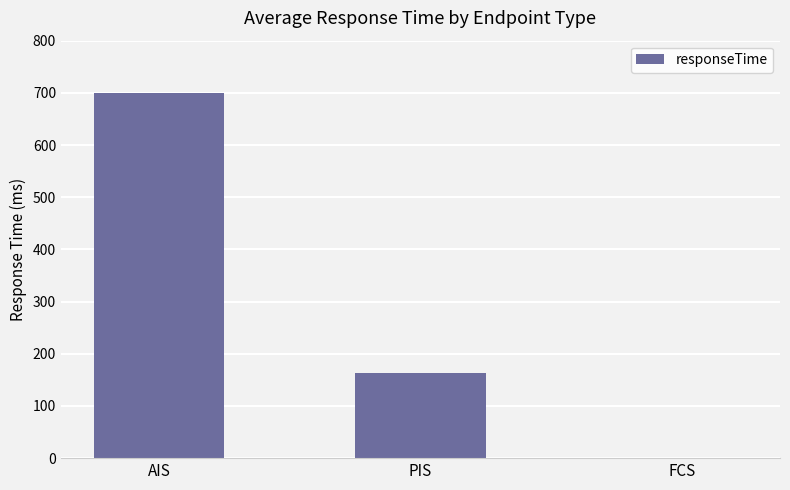

True or false: the data shows 284 at FCS.

False